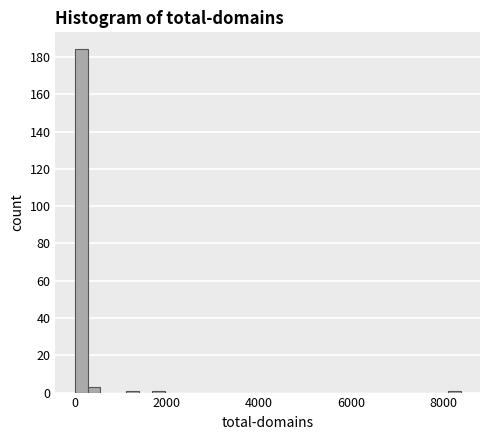

Around what value on the x-axis is the tallest bar? Give the approximate position of its centre, as read against the axis.

200